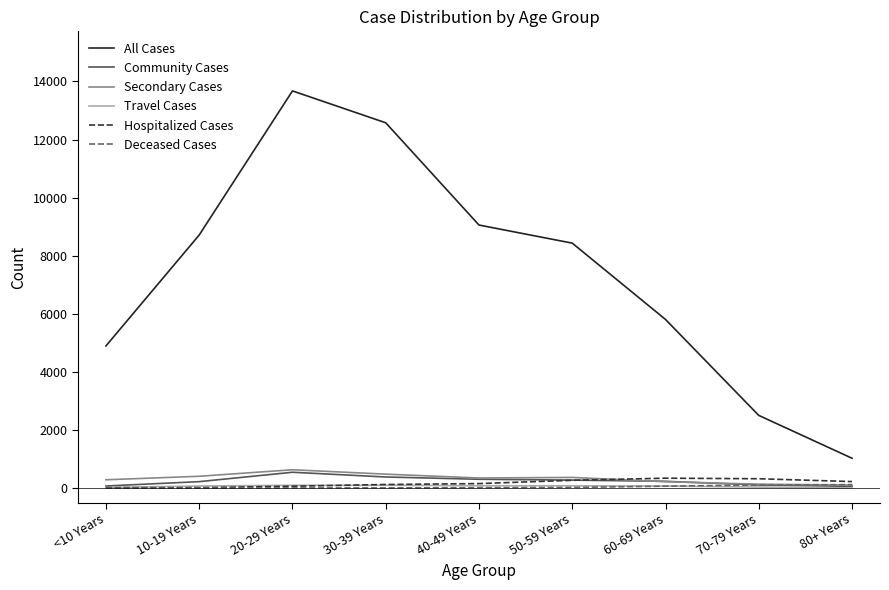

Which series has the largest total across all categories?

All Cases